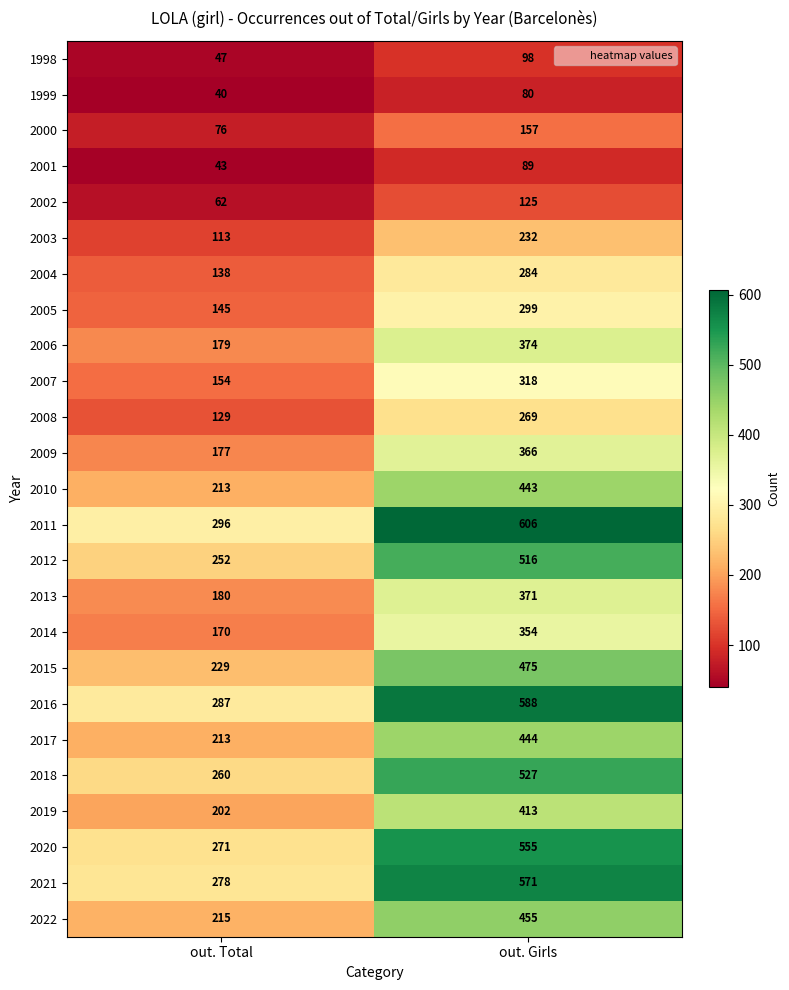

What is the difference between the 2005 values at out. Total and out. Girls?

154